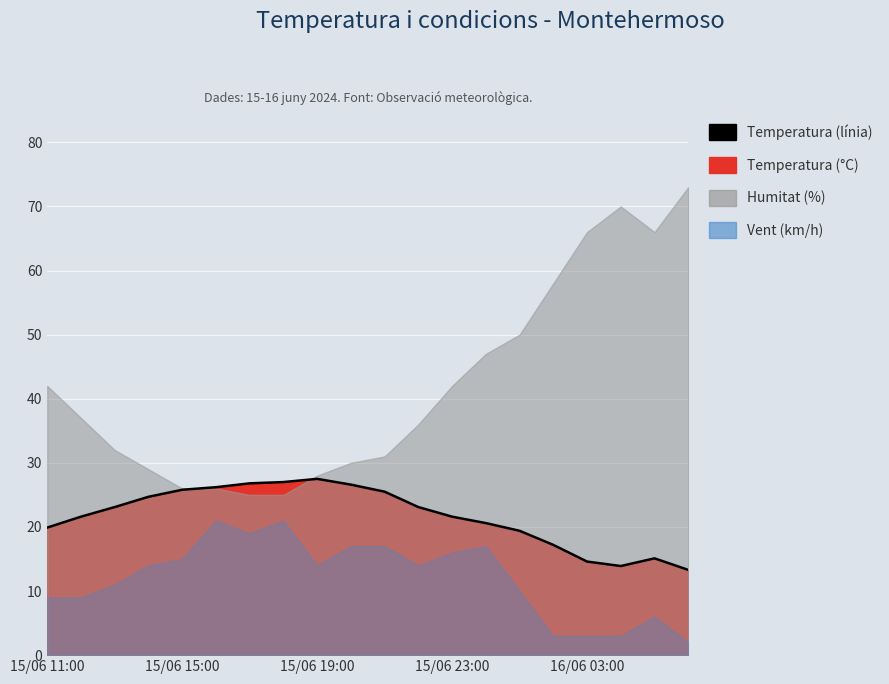

Where is the first local minimum?

17